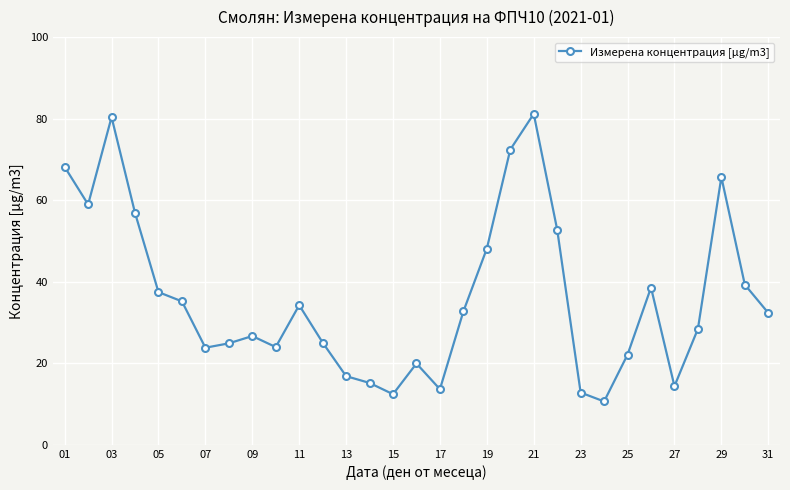

What is the minimum value shown in the chart?

10.6